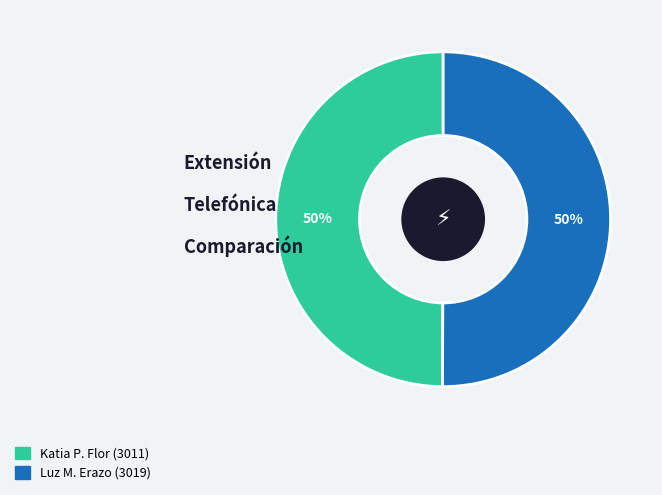

To the nearest percent, what is the average slice percentage?

50%